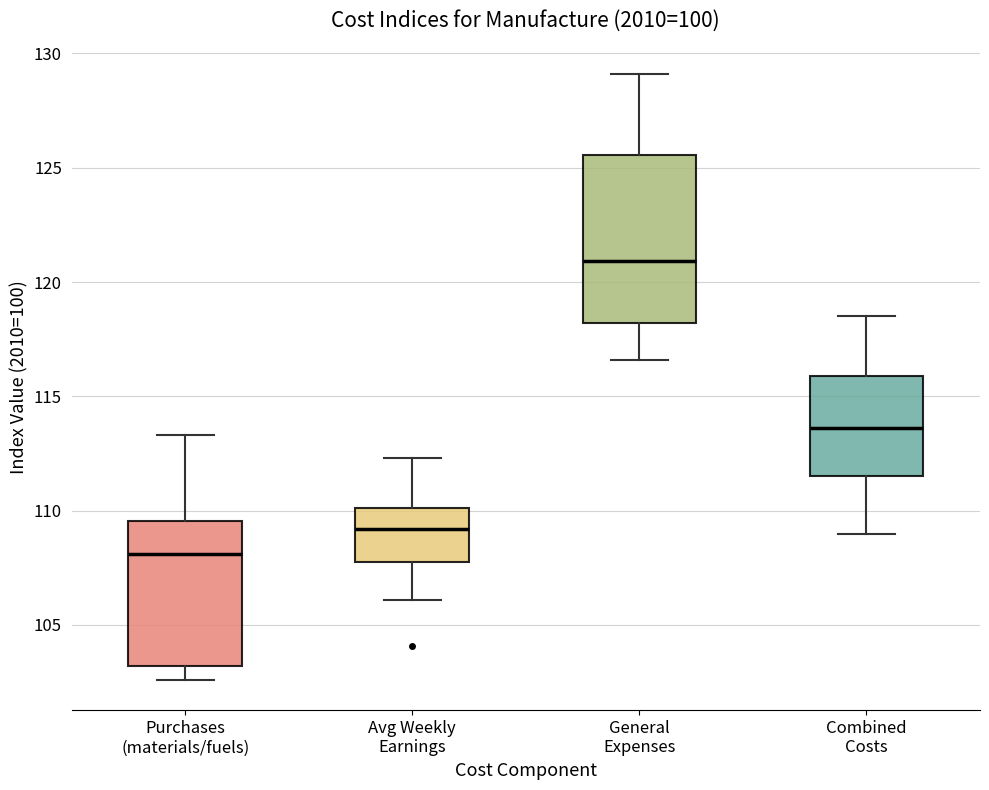

Where is the upper edge of the box for Avg Weekly Earnings on the y-axis? The values are not printed on the chart, so give them approximately, as read against the axis.

110.0